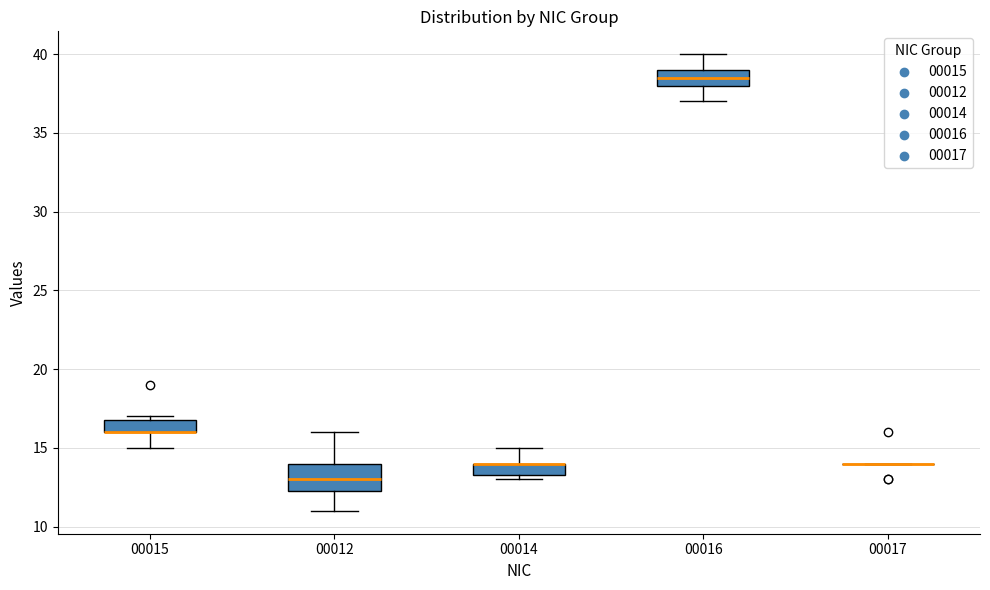

Comparing the boxes themselves (not the whiskers), which one is the tallest?

00012